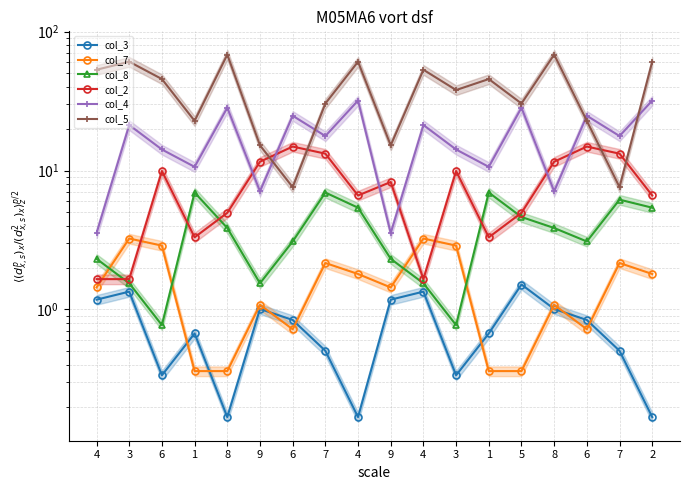

True or false: col_4 and col_5 cross at least once.

True